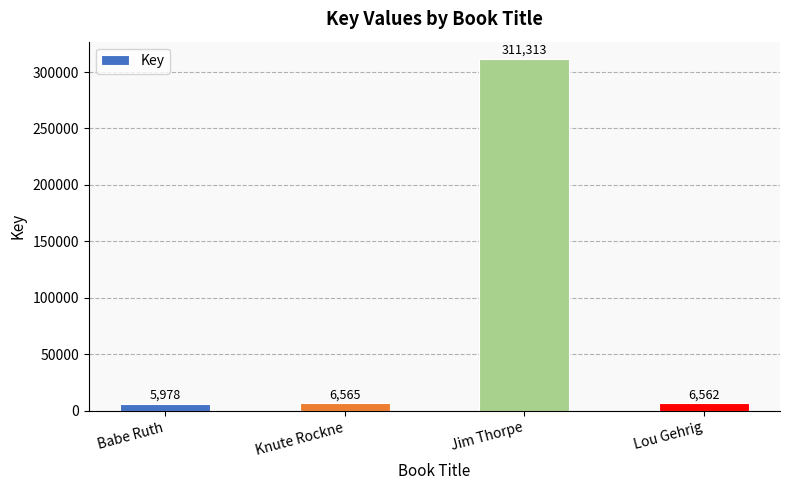

What is the change in value from Babe Ruth to Jim Thorpe?

+305335